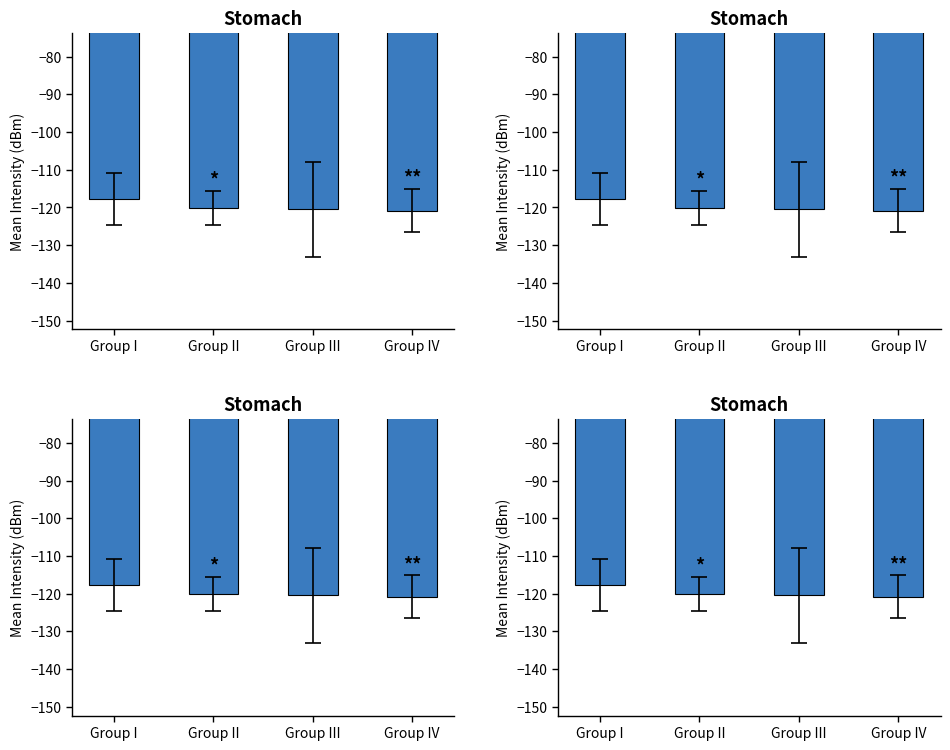

Which has a higher value, Group IV or Group I?

Group I